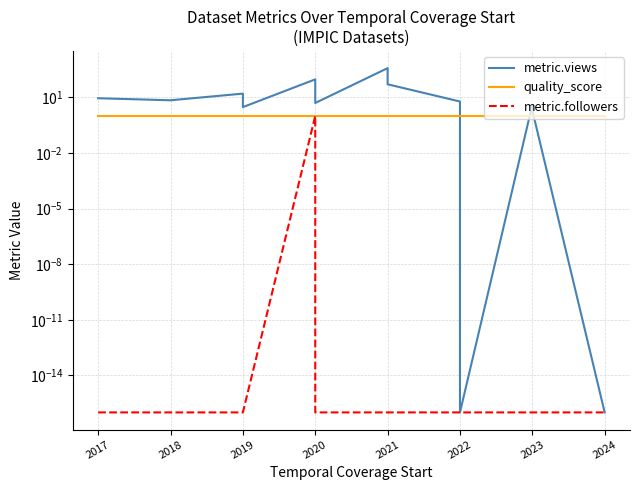

At which category does metric.views reach its first local valley?

2018